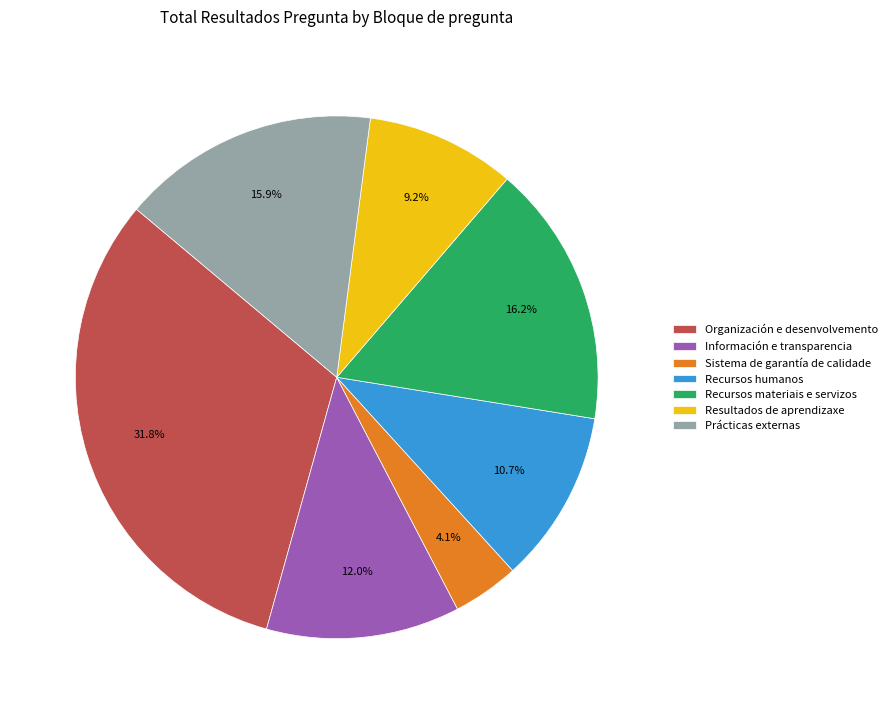

Does any single category account for the majority?

No